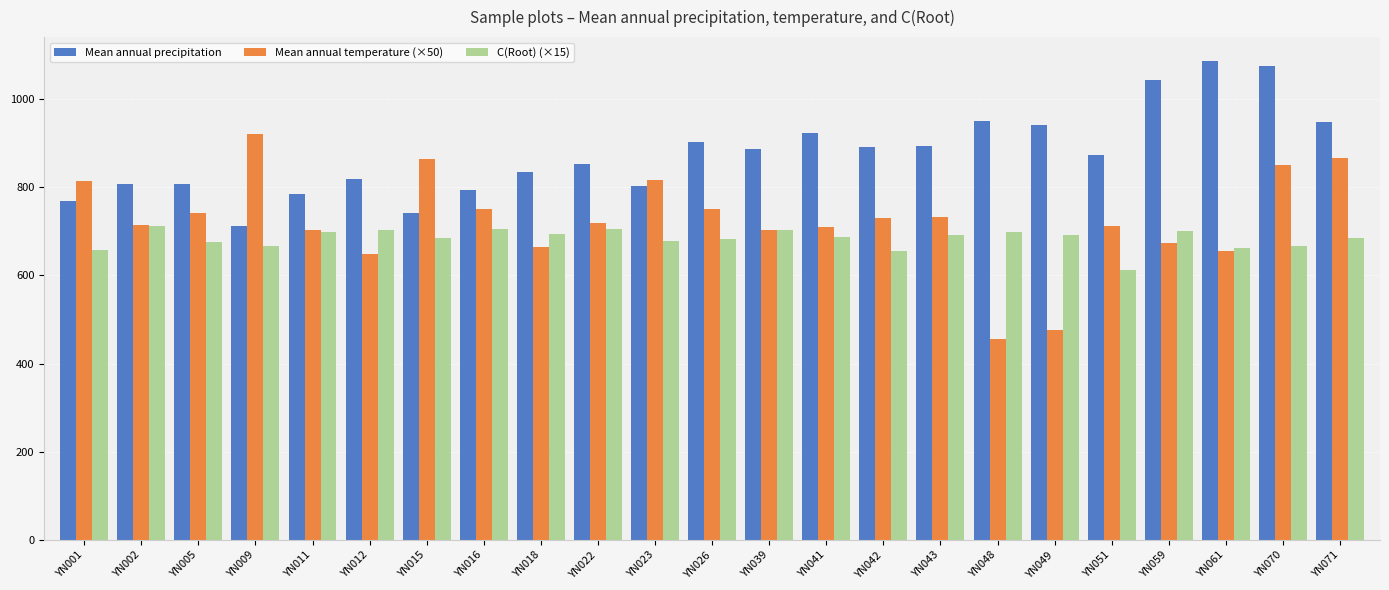

At which category is the sum across all series the highest?

YN070